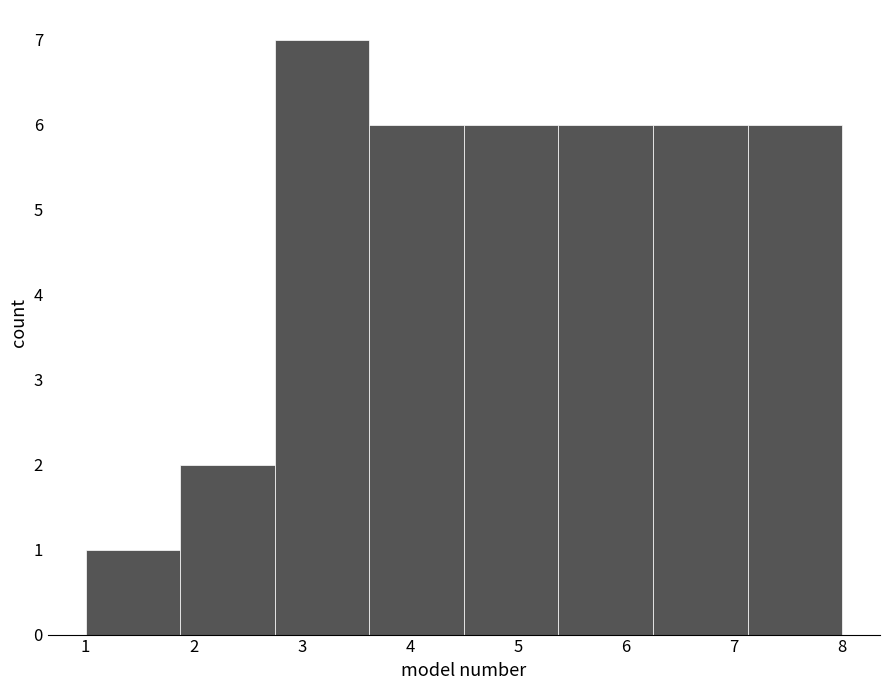

Reading left to right, transcribe this chart: for each bar, give the range it covers on the x-axis and its height. Neither the bar edges nor the heights are printed on the chart, so give them approximately, as read against the axes.

1.0 to 1.9: 1
1.9 to 2.8: 2
2.8 to 3.6: 7
3.6 to 4.5: 6
4.5 to 5.4: 6
5.4 to 6.3: 6
6.3 to 7.1: 6
7.1 to 8.0: 6